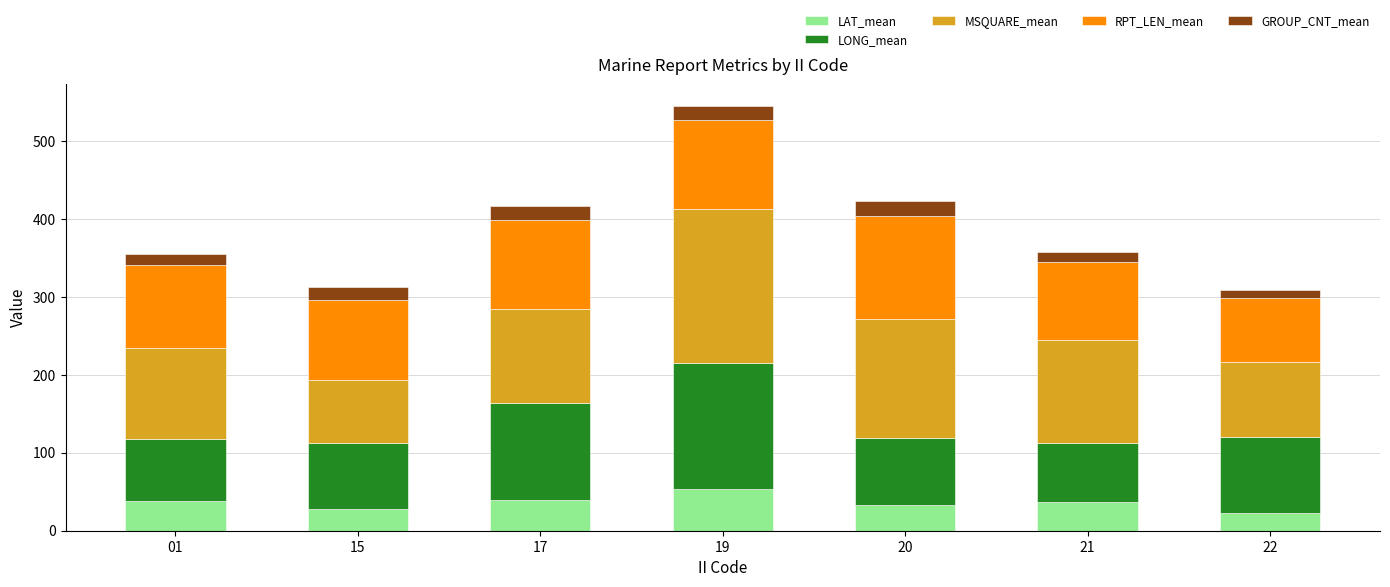

At which category is the sum across all series the highest?

19